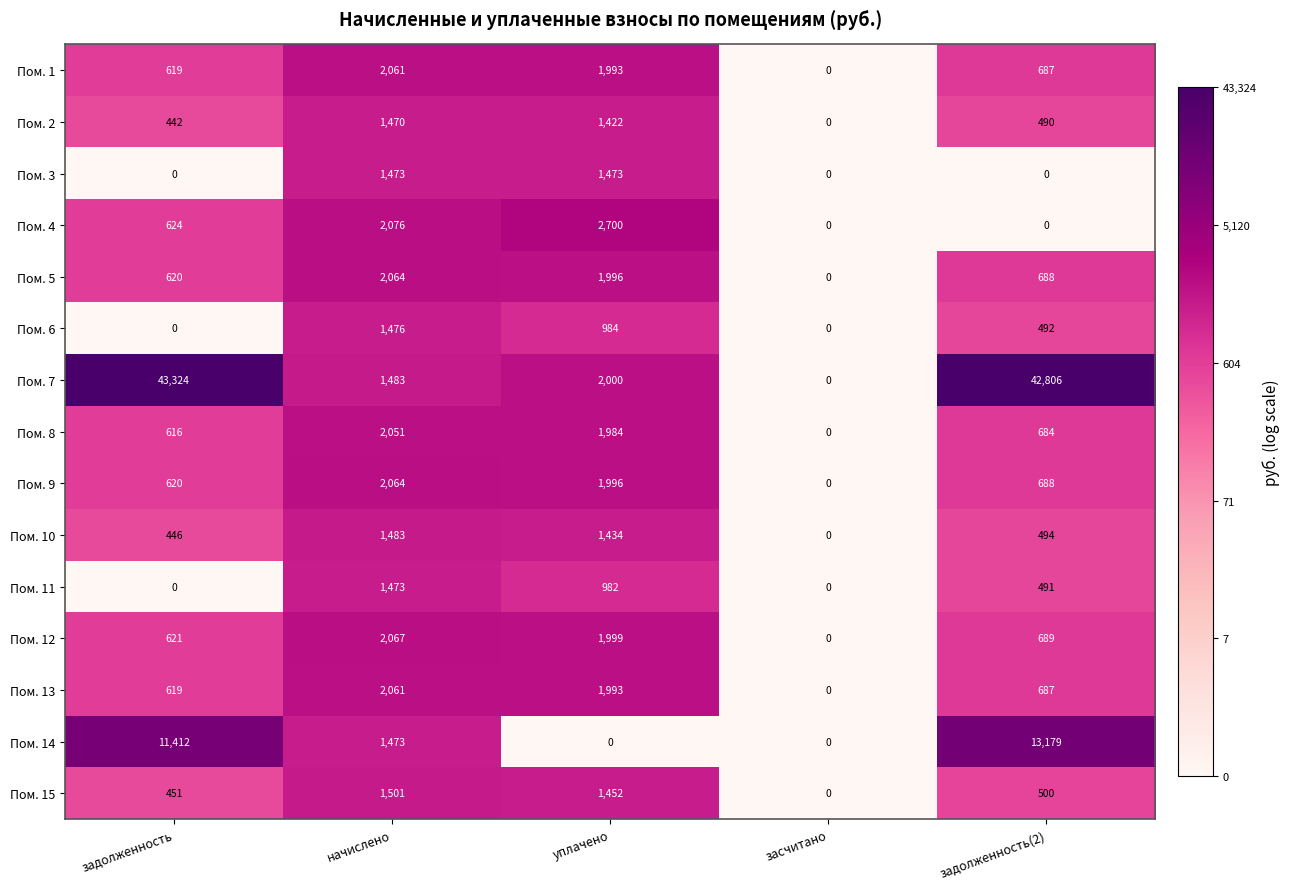

Is it true that Пом. 1 equals 545 at уплачено?

False